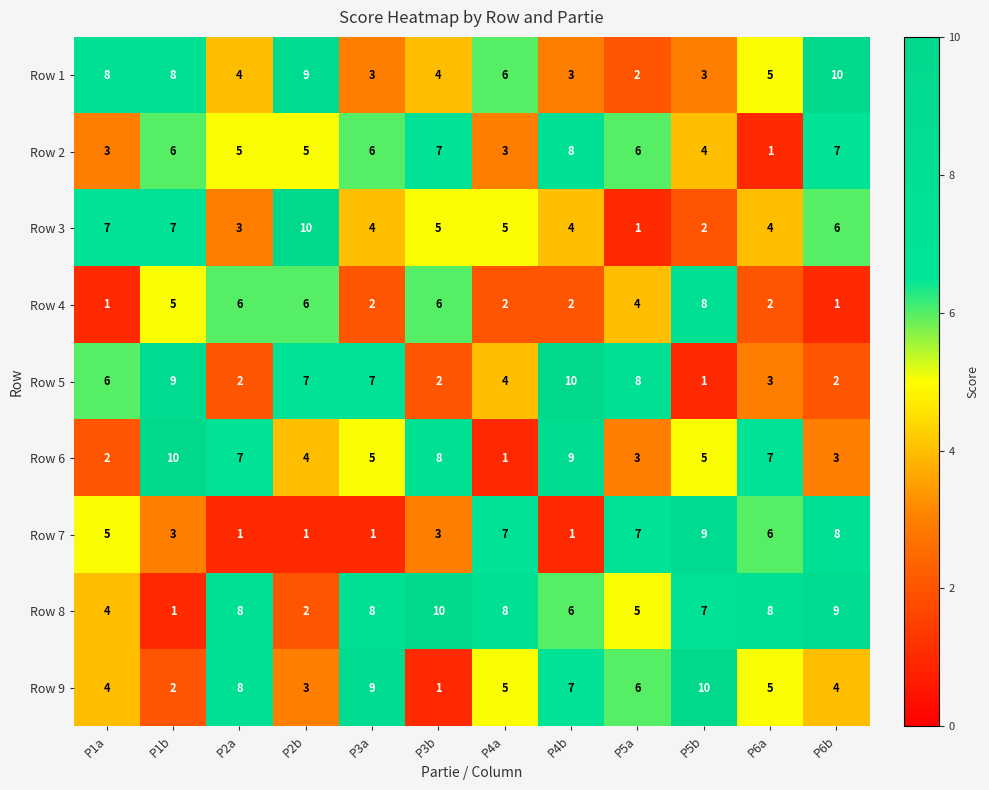

What is the difference between the maximum and second lowest values in the Row 3 series?

8